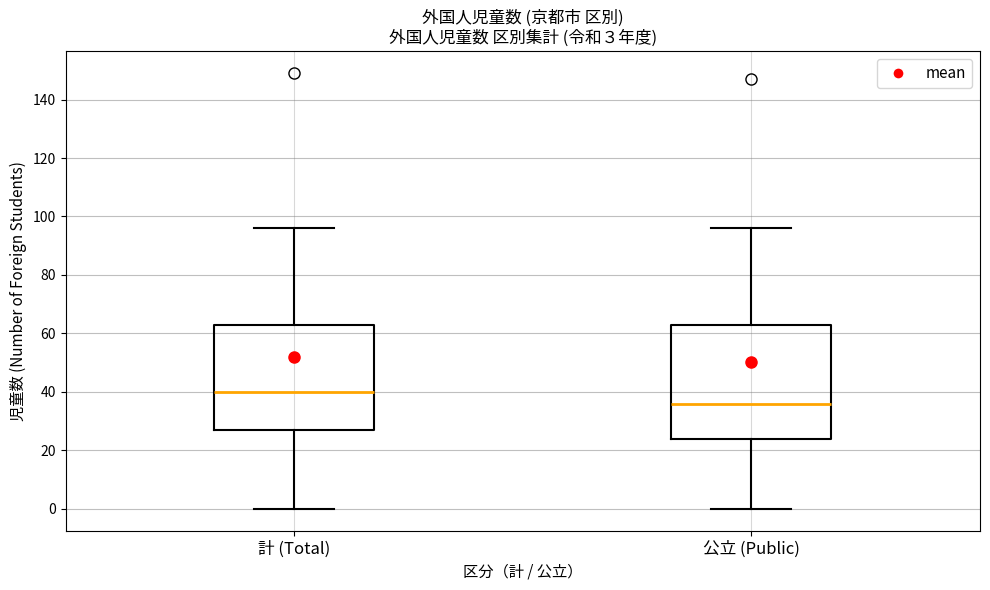

Which box has the lowest median line?

公立 (Public)